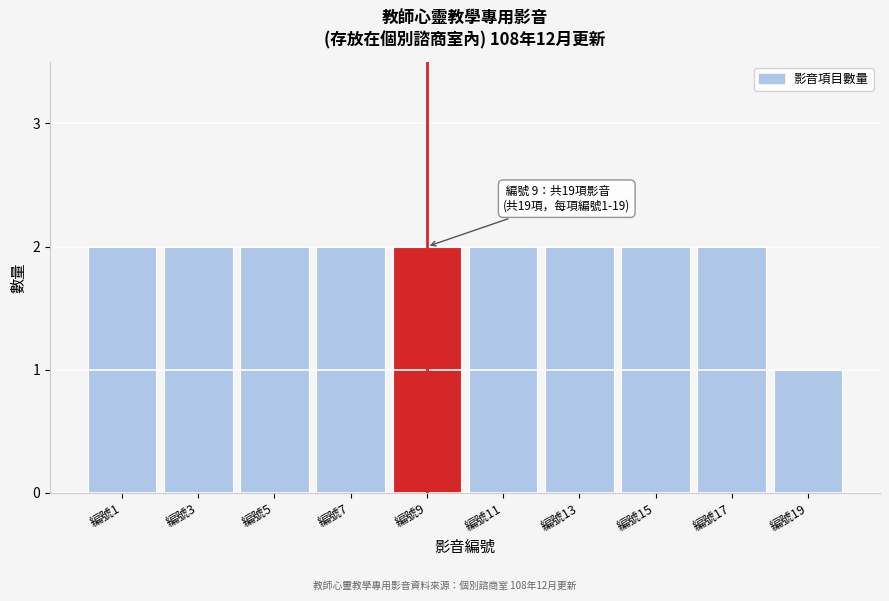

Reading left to right, list all the values displayed in this chart.

2	2	2	2	2	2	2	2	2	1